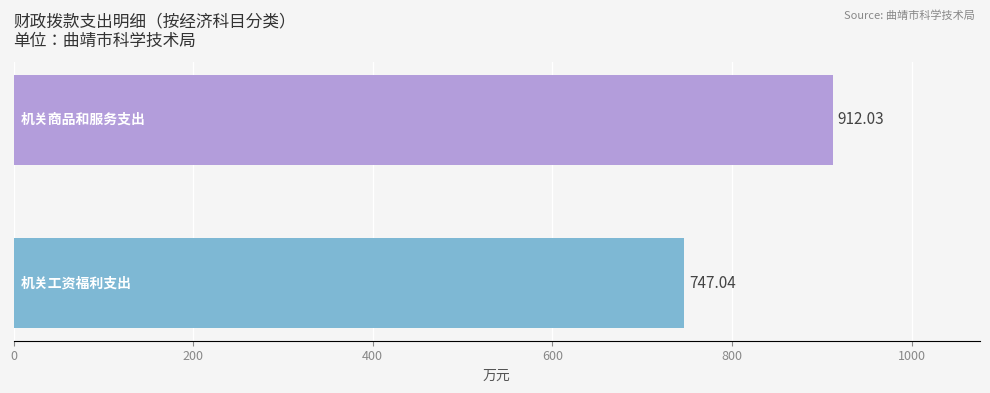

What is the average value?

829.5